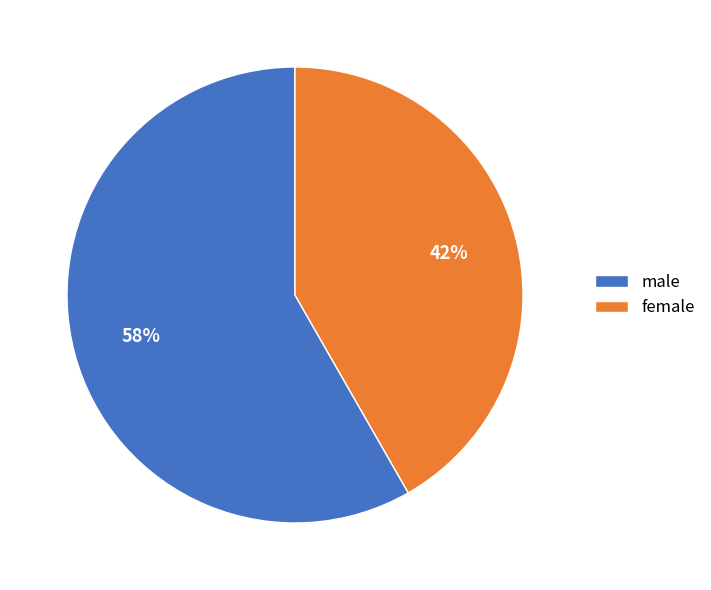

Which category has the biggest portion of the pie?

male